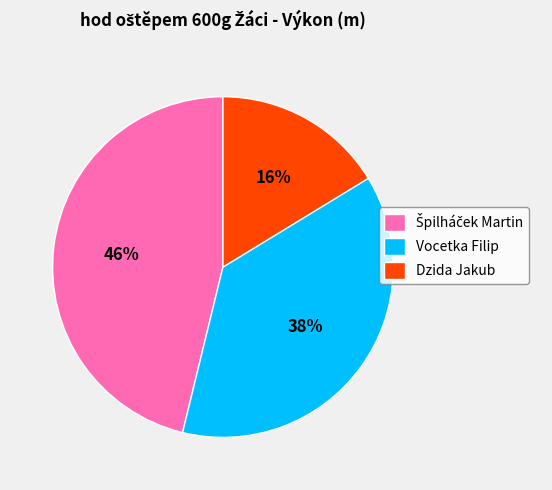

How many slices are in this pie chart?

3